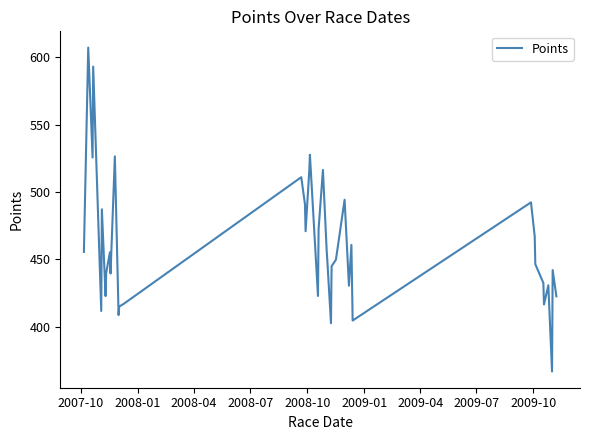

What is the difference between the maximum and minimum values?

240.1